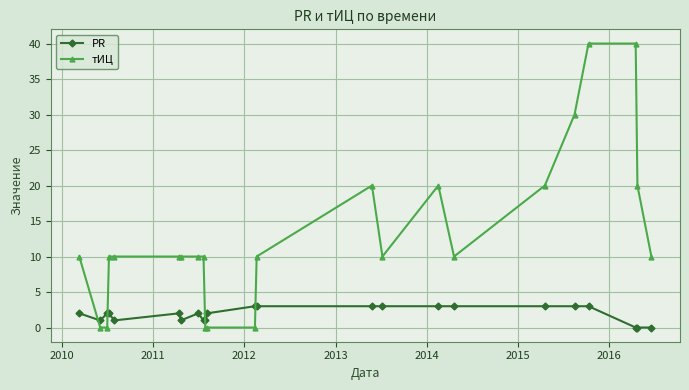

Which series has the largest total across all categories?

тИЦ